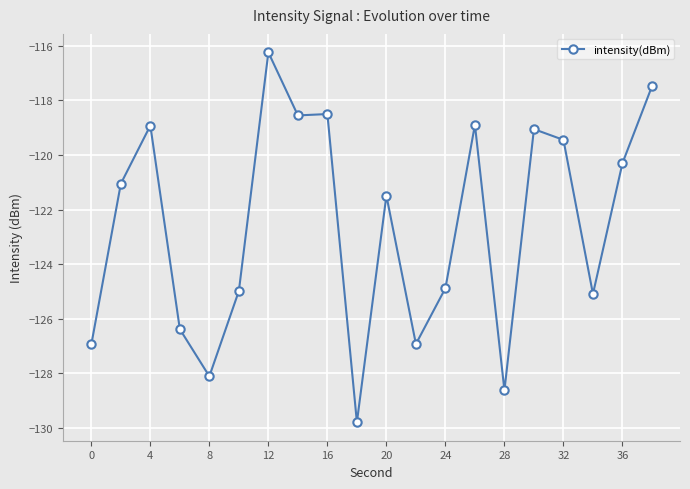

How many lines are shown in the chart?

1